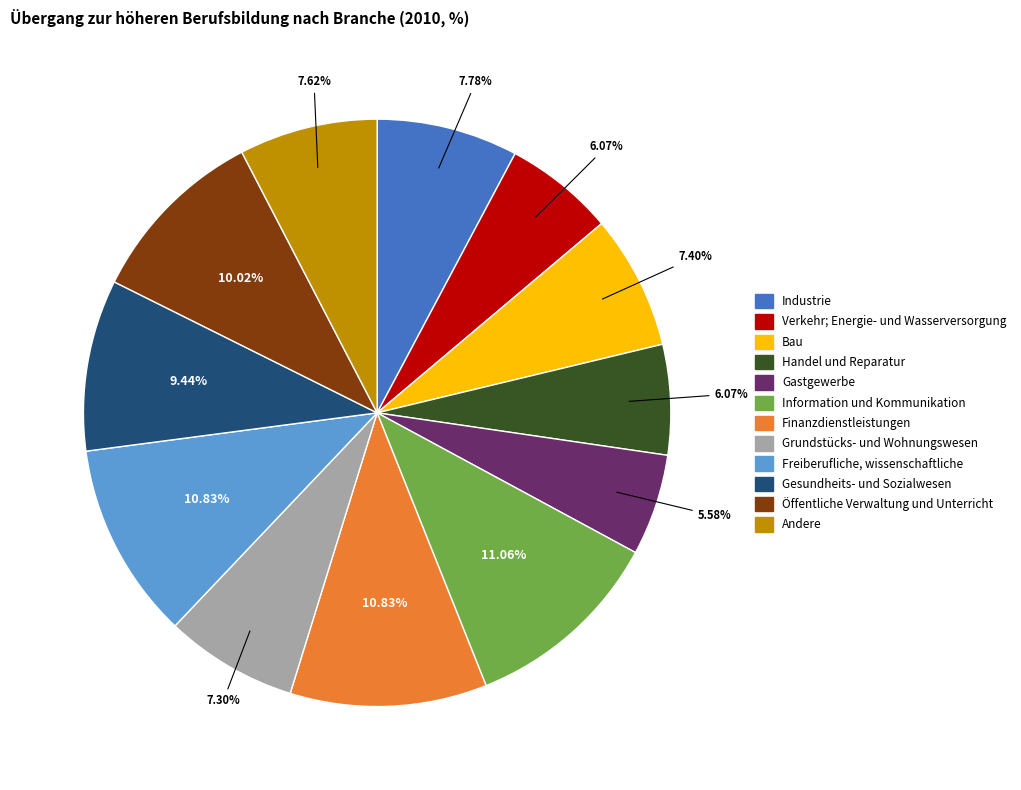

Approximately how many times larger is the value at Andere compared to Finanzdienstleistungen?

0.7